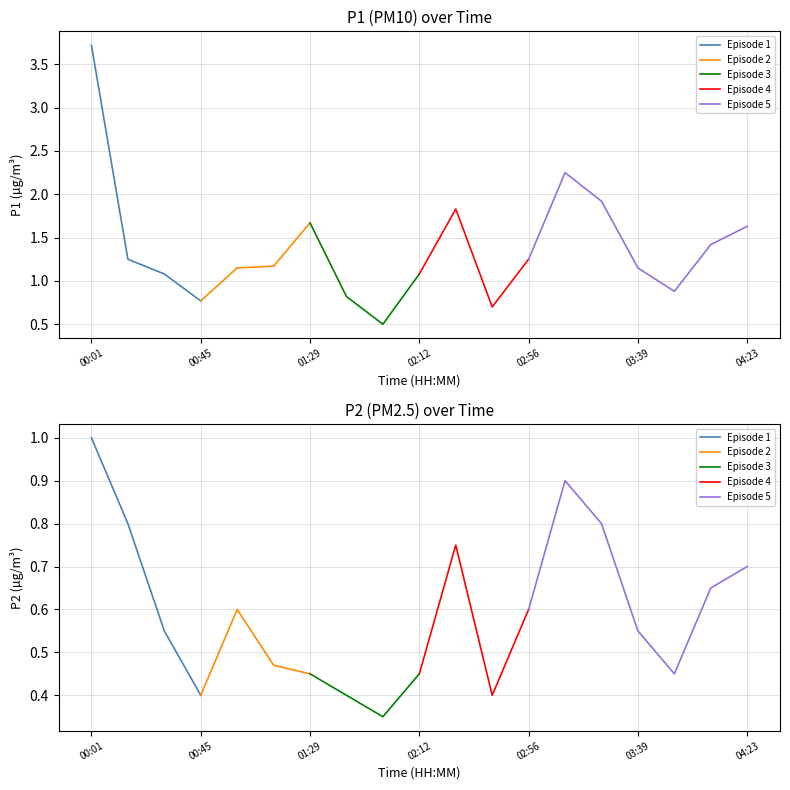

Rank the series by their average value, from highest to lowest.

P1, P2